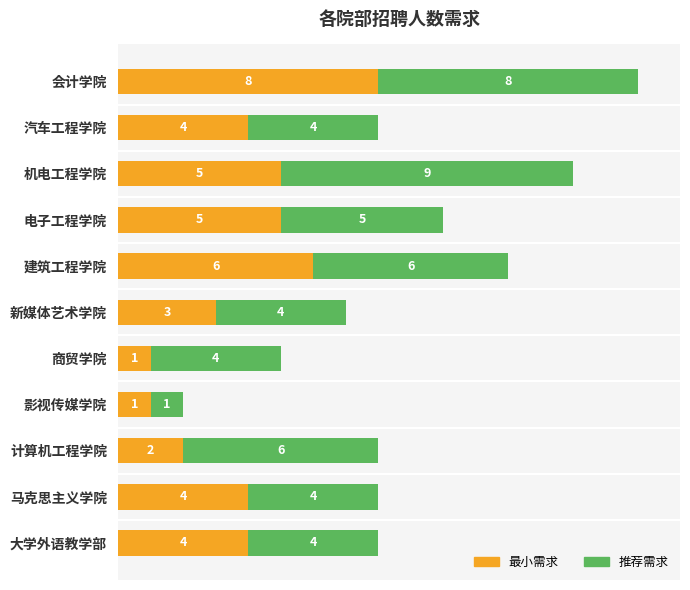

Does the chart contain any negative values?

No